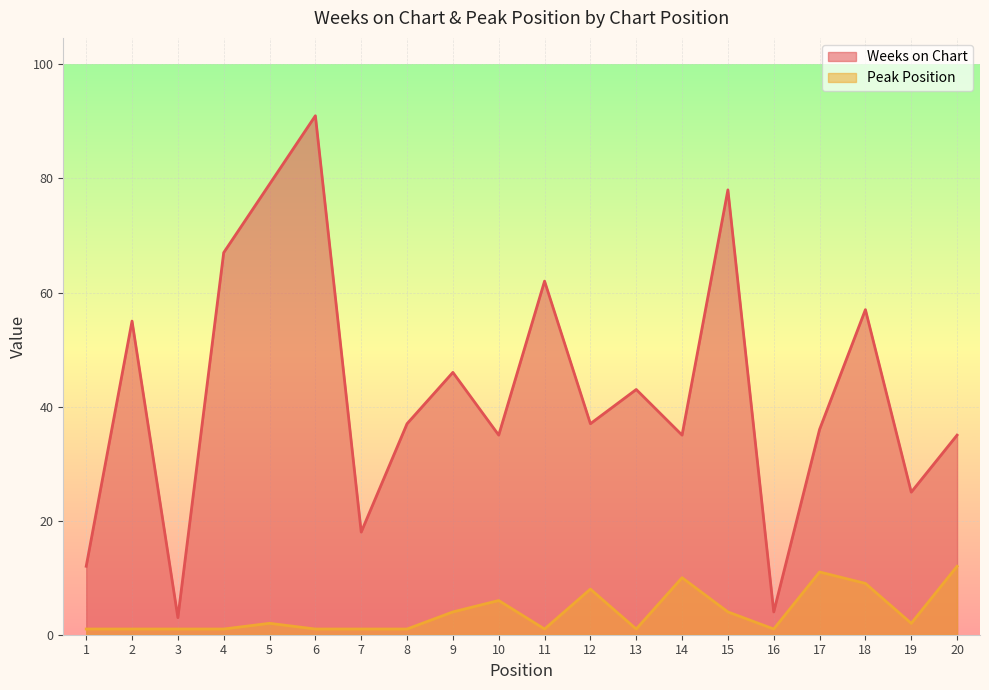

Does the chart display data point markers on the line(s)?

No